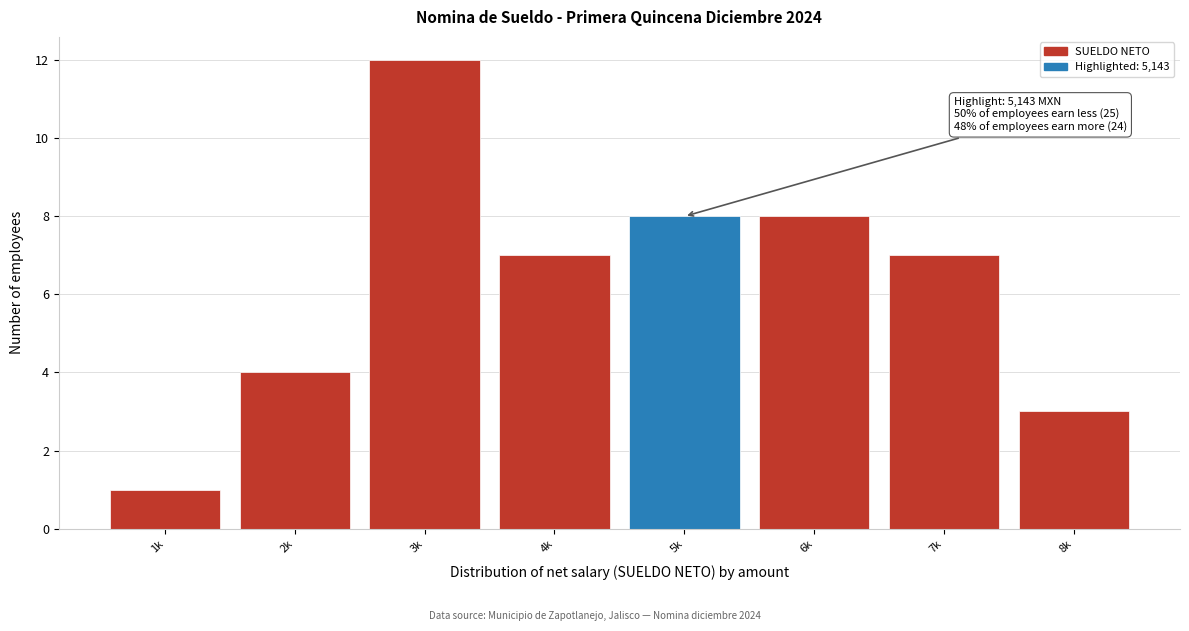

Reading left to right, transcribe all the data shown in this chart.

1	4	12	7	8	8	7	3